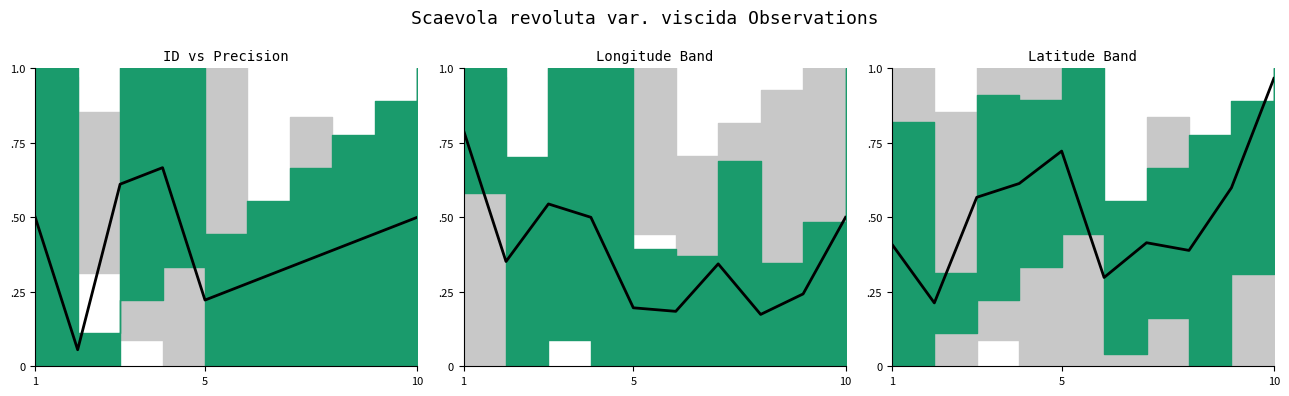

At which category does the data reach its first local peak?

5